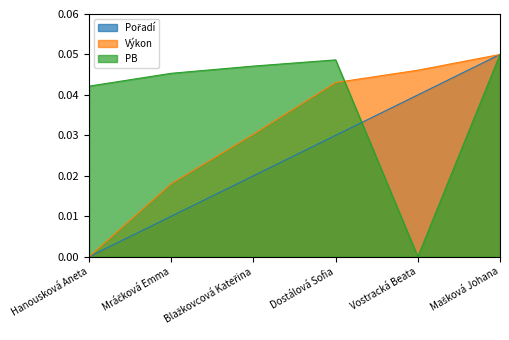

What are all the series names shown in the legend?

Pořadí, Výkon, PB